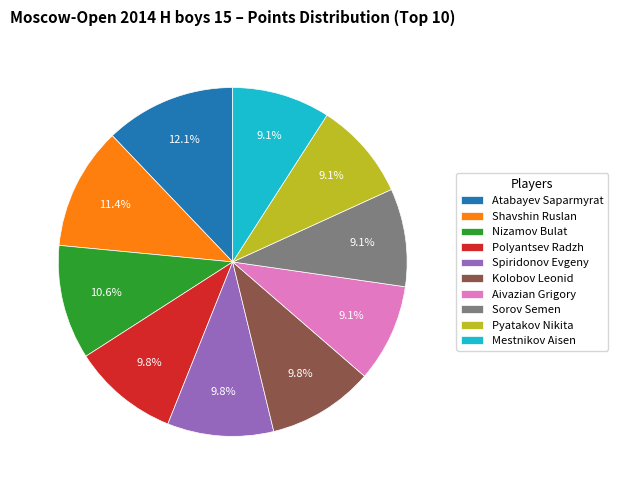

What percentage is the Spiridonov Evgeny slice, to the nearest percent?

10%